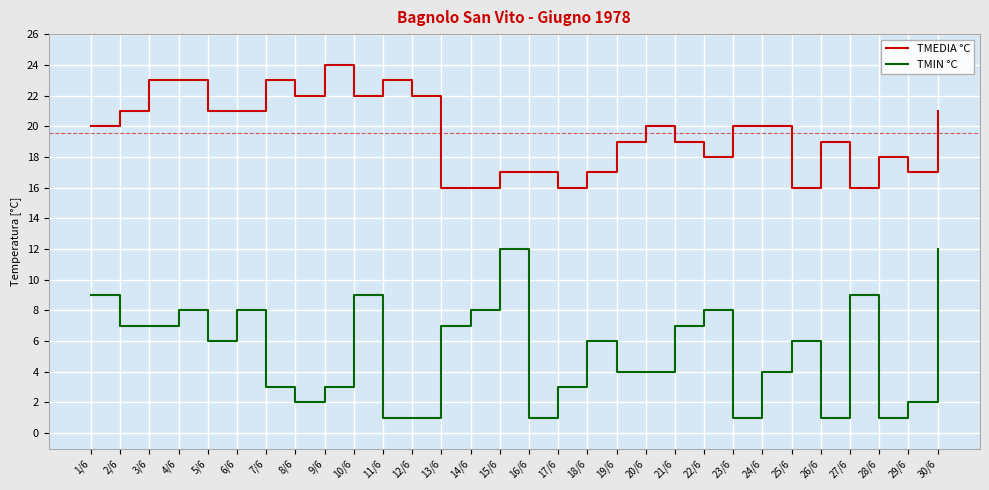

What is the difference between the maximum and minimum values in the TMEDIA °C series?

8